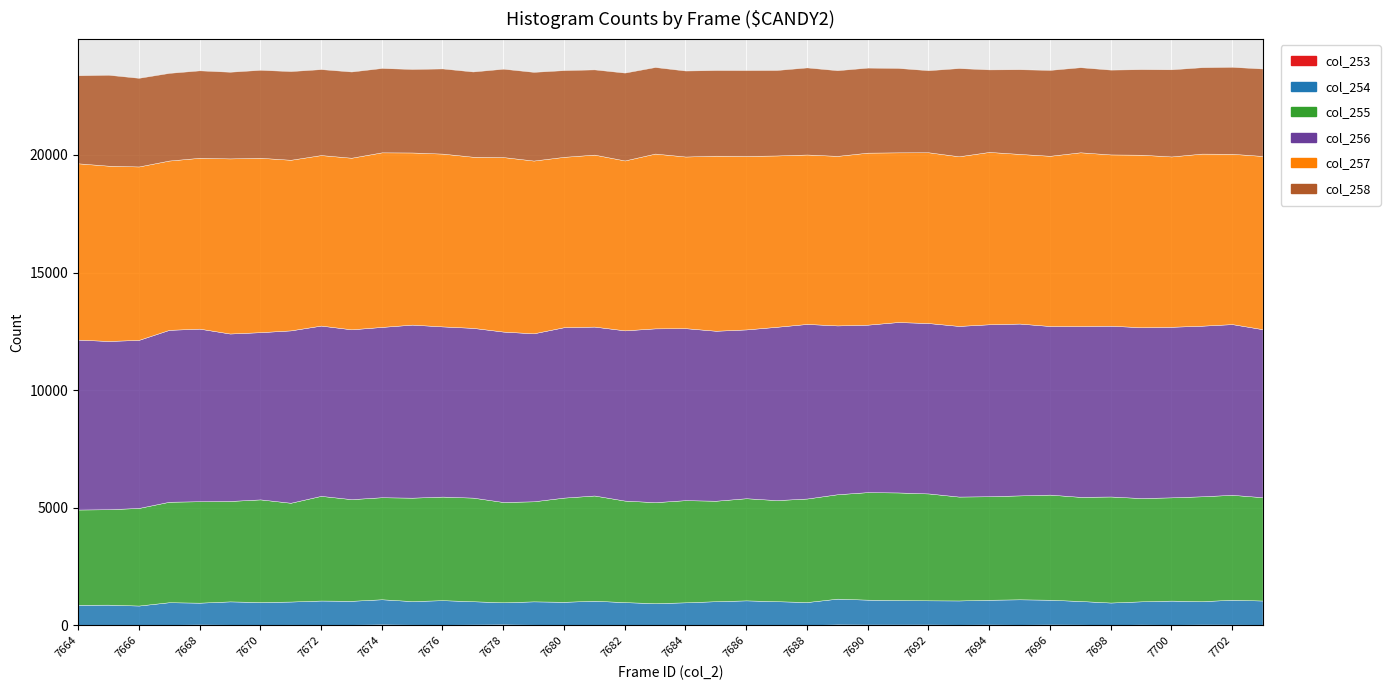

What is the spread (max minus min) of values at 7680?

7215